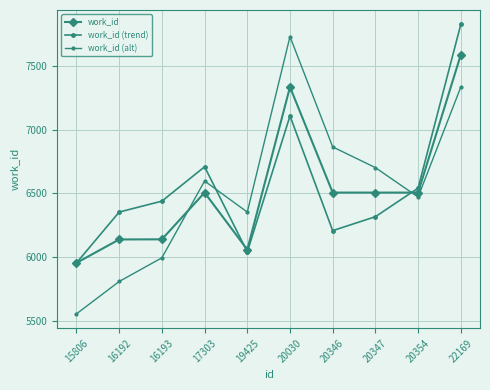

What value does the work_id series have at 20346?

6506.0